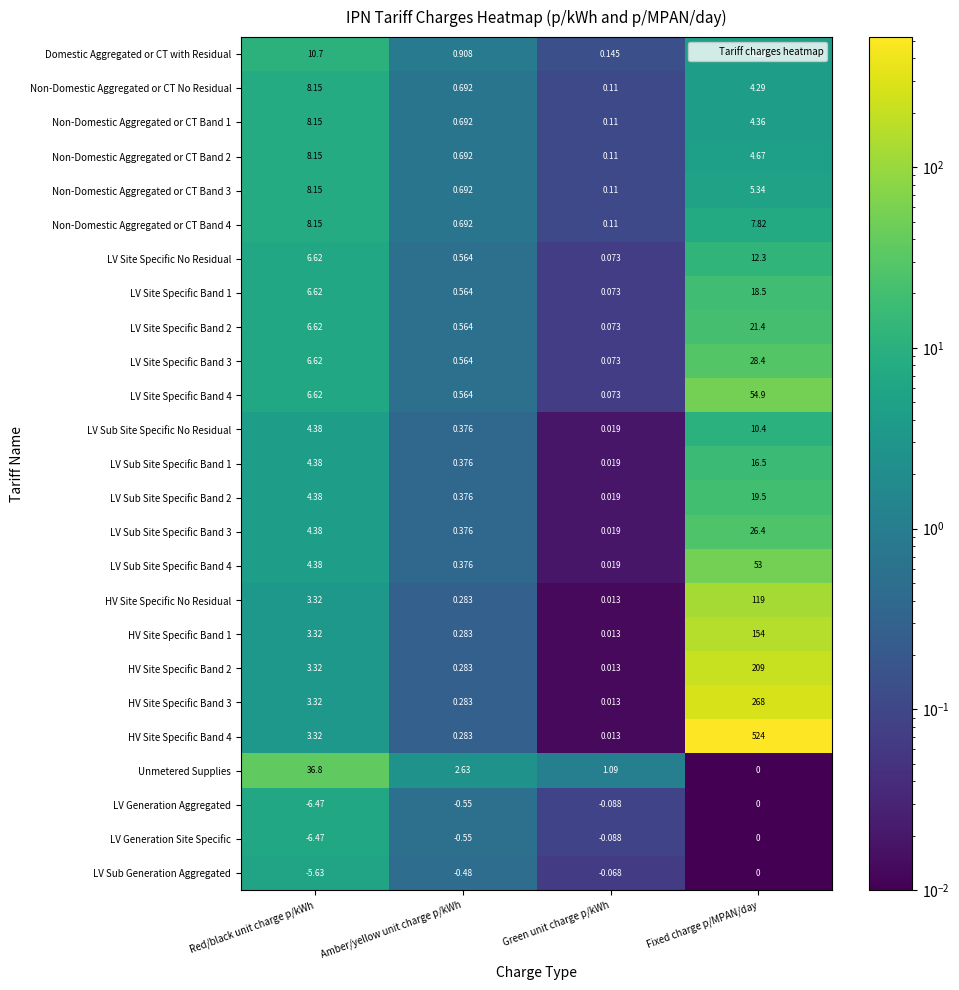

How many categories are shown in the chart?

4